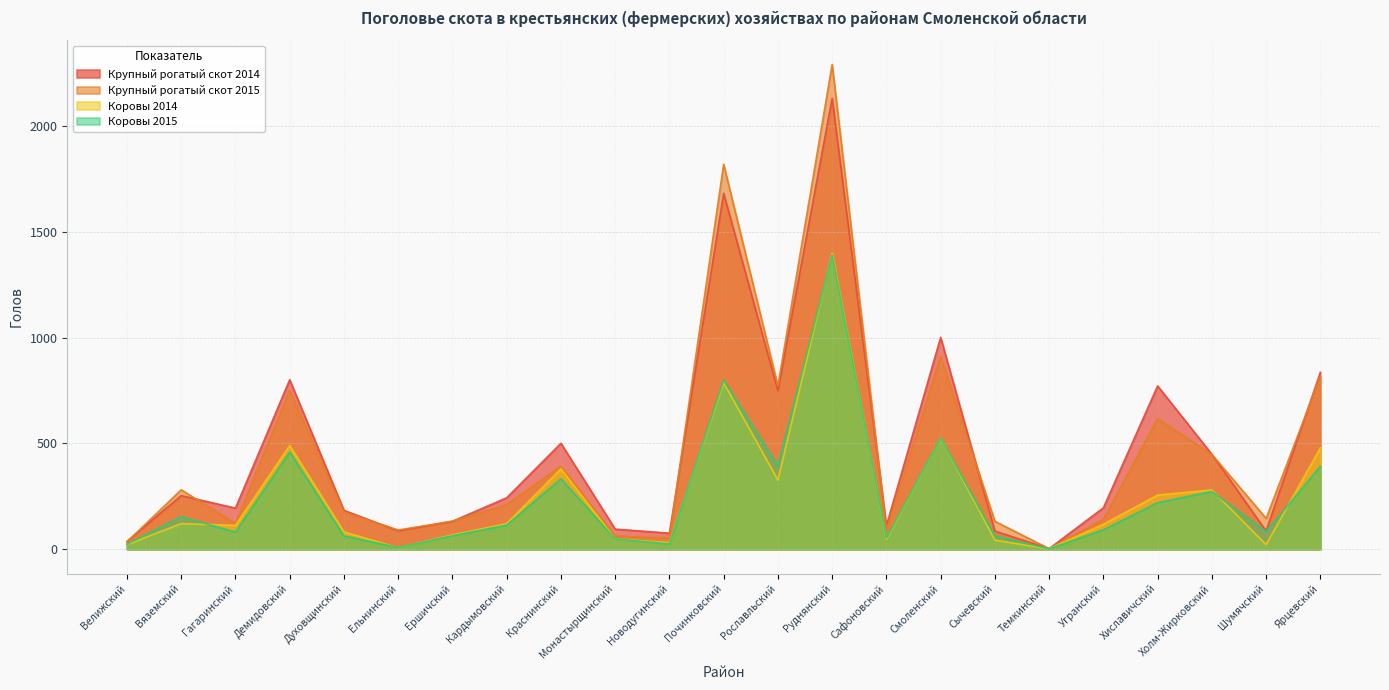

What is the label of the 23rd point from the right?

Велижский